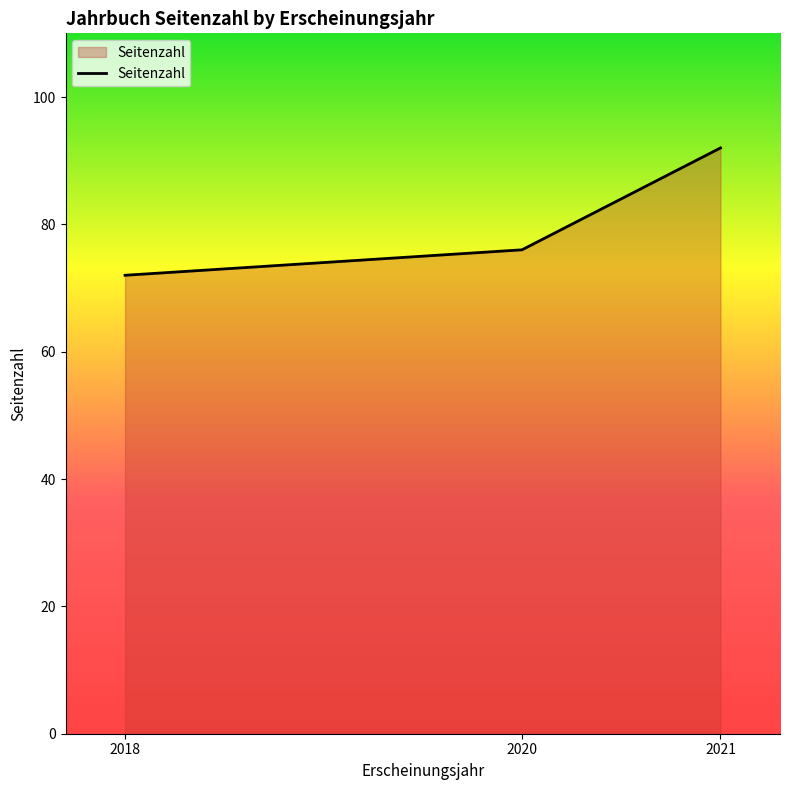

Does the chart display data point markers on the line(s)?

No